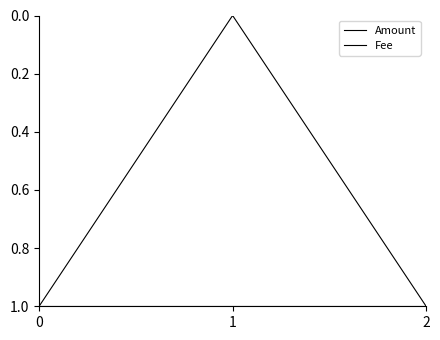

Read the Amount value at 2.

1